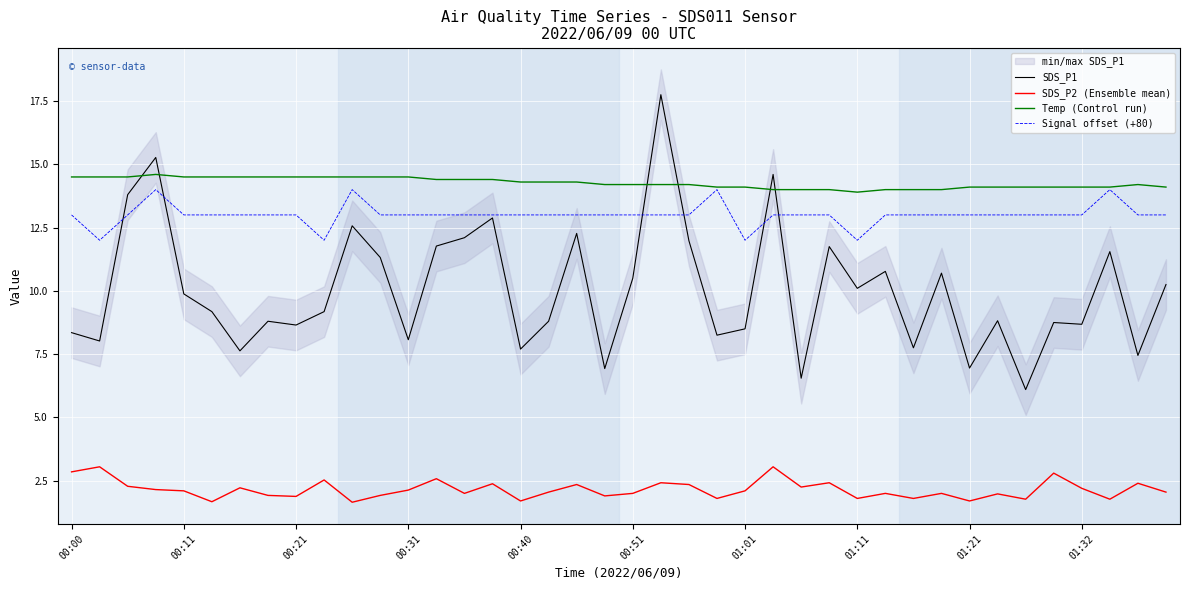

Is it true that SDS_P1 equals 6.9 at 19?

True